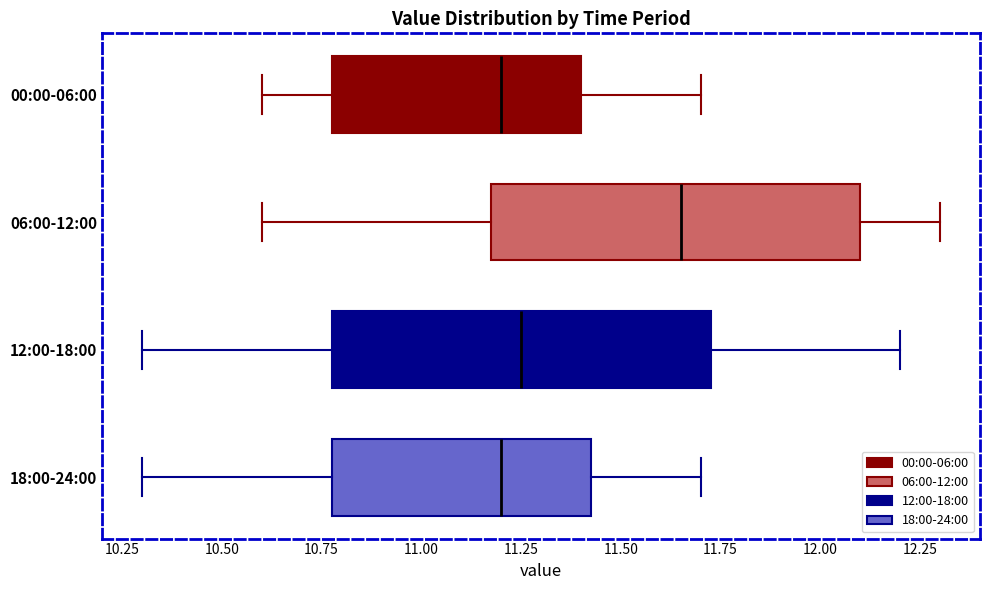

Where does the right whisker of the box for 12:00-18:00 end on the x-axis? The values are not printed on the chart, so give them approximately, as read against the axis.

12.20